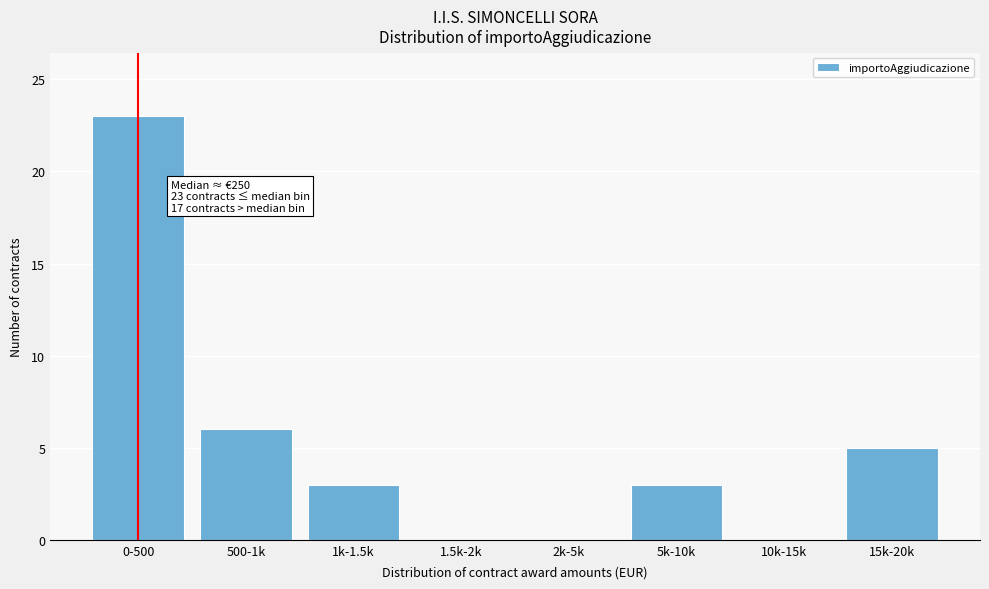

Reading left to right, what are all the values shown in this chart?

0-500=23	500-1k=6	1k-1.5k=3	1.5k-2k=0	2k-5k=0	5k-10k=3	10k-15k=0	15k-20k=5